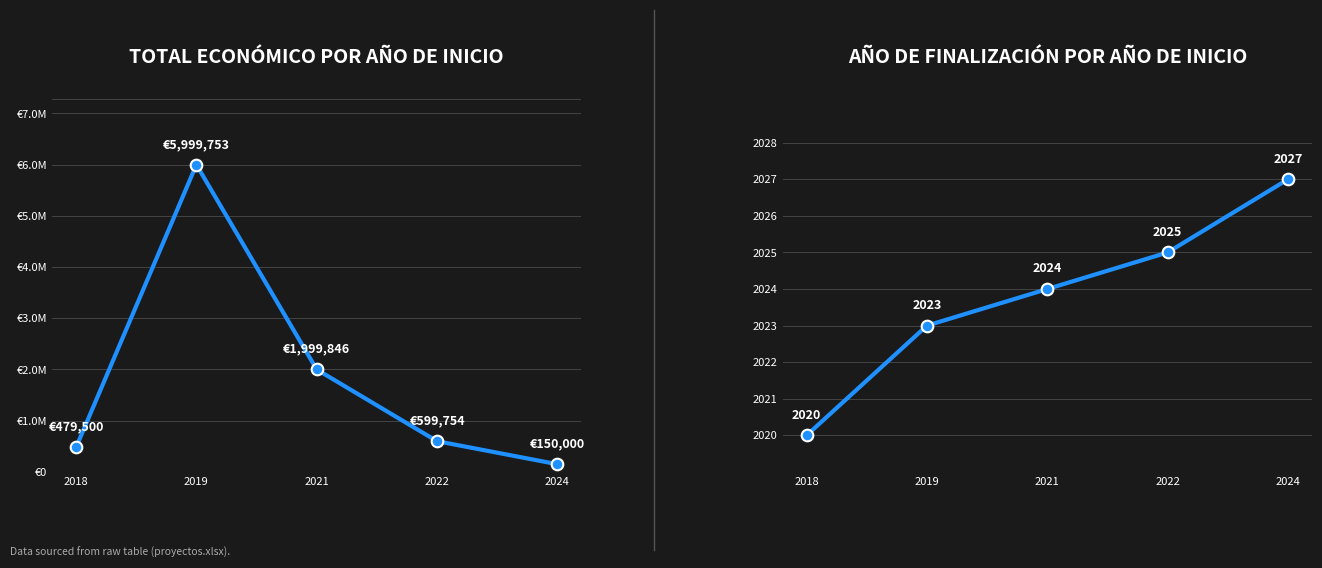

Which series contains the lowest Y value?

Año de finalización